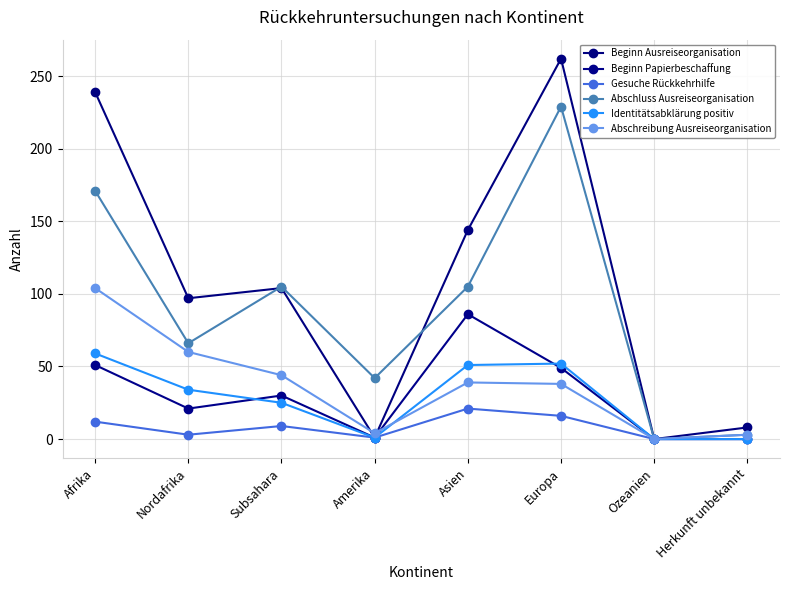

Reading left to right, what are all the values shown in this chart?

Beginn Ausreiseorganisation: 239	97	104	1	144	262	0	8
Beginn Papierbeschaffung: 51	21	30	1	86	49	0	0
Gesuche Rückkehrhilfe: 12	3	9	1	21	16	0	0
Abschluss Ausreiseorganisation: 171	66	105	42	105	229	0	3
Identitätsabklärung positiv: 59	34	25	1	51	52	0	0
Abschreibung Ausreiseorganisation: 104	60	44	4	39	38	0	3